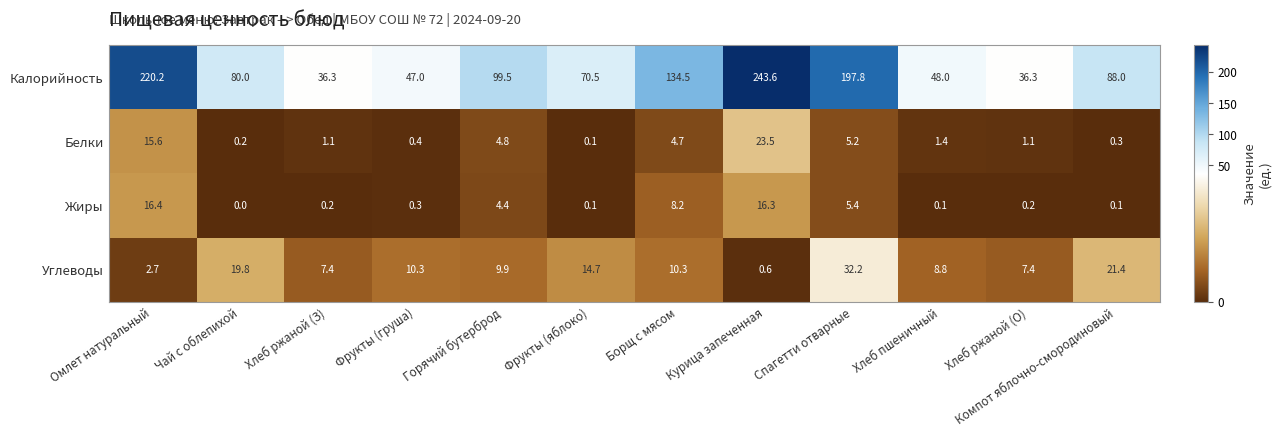

At Борщ с мясом, list the series in order from smallest to largest.

Белки, Жиры, Углеводы, Калорийность